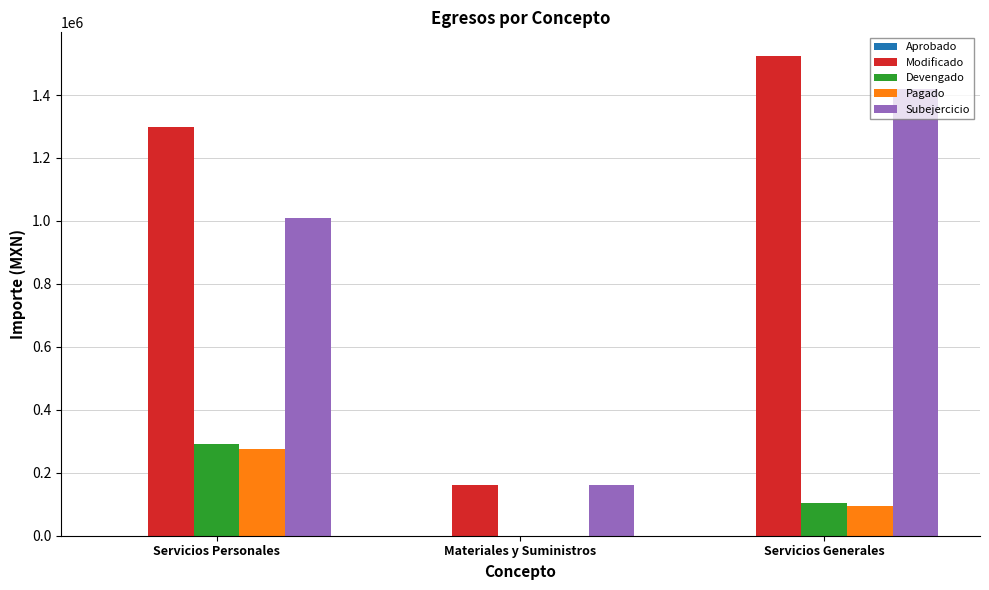

At which label does Subejercicio reach its peak?

Servicios Generales